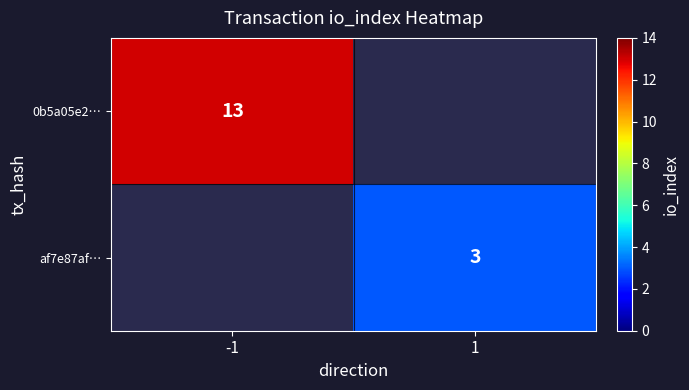

The 0b5a05e2… series shows 13 at -1. True or false?

True